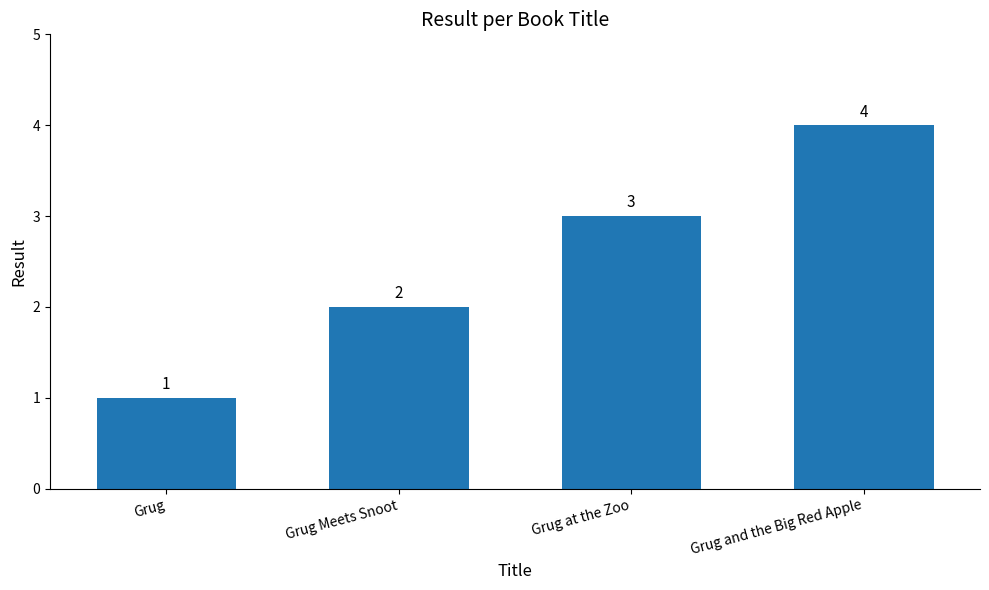

What is the label of the 1st bar from the right?

Grug and the Big Red Apple